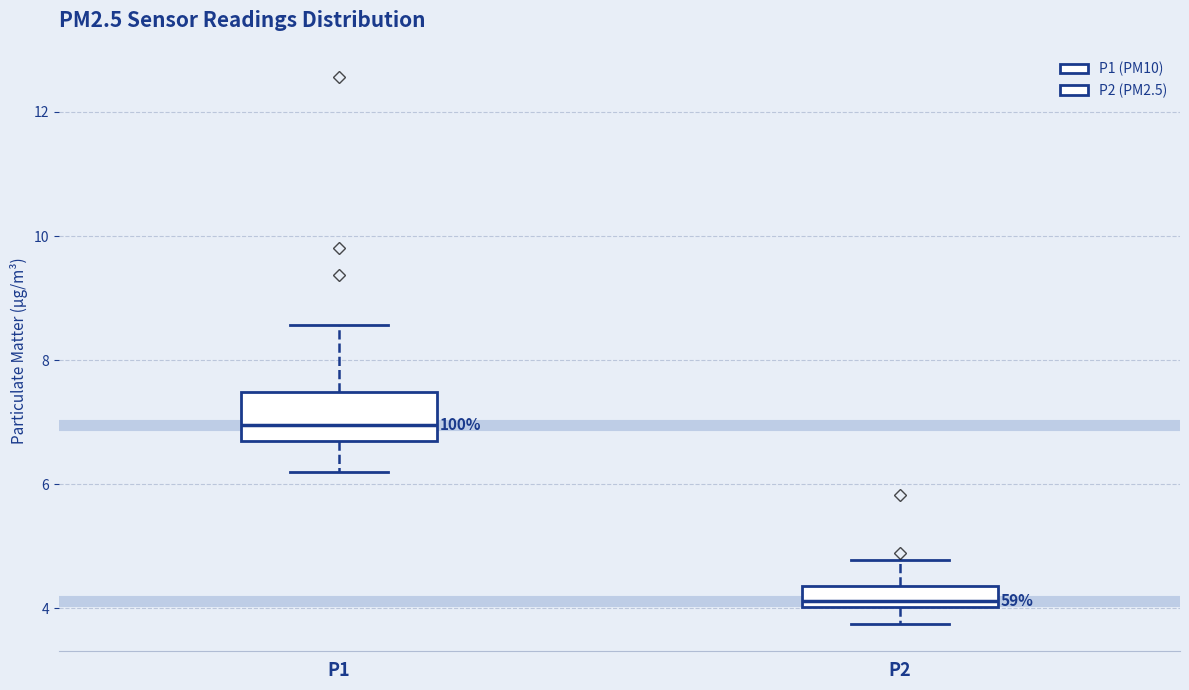

Which box is the tallest, from its lower edge to its upper edge?

P1